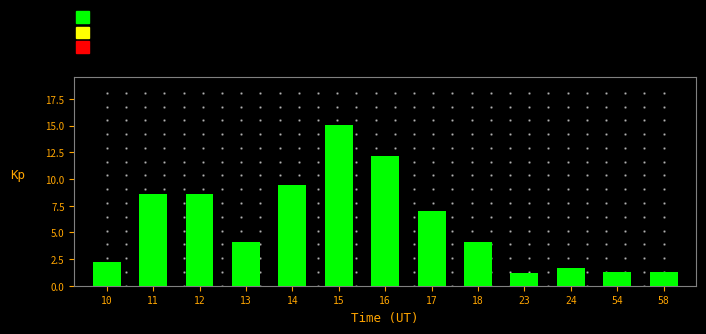

Approximately how many times larger is the value at 12 compared to 15?

0.6